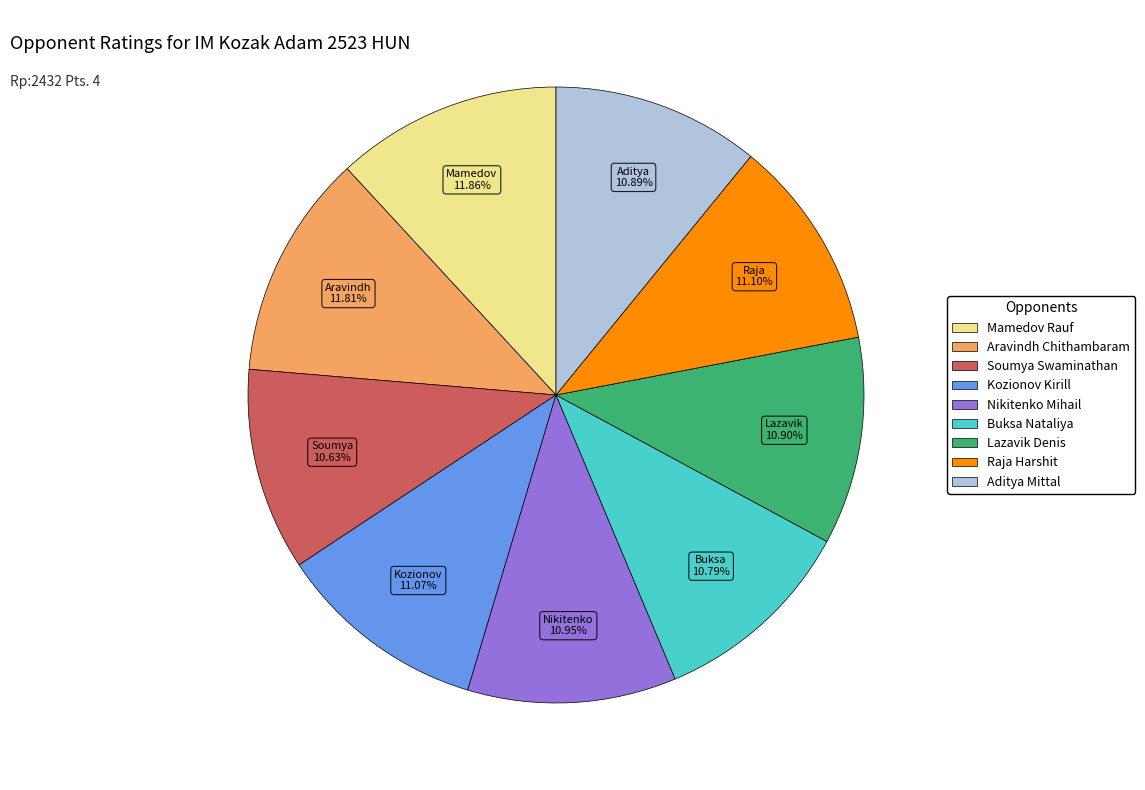

What is the ratio of the value at Aravindh Chithambaram to the value at Nikitenko Mihail?

1.1